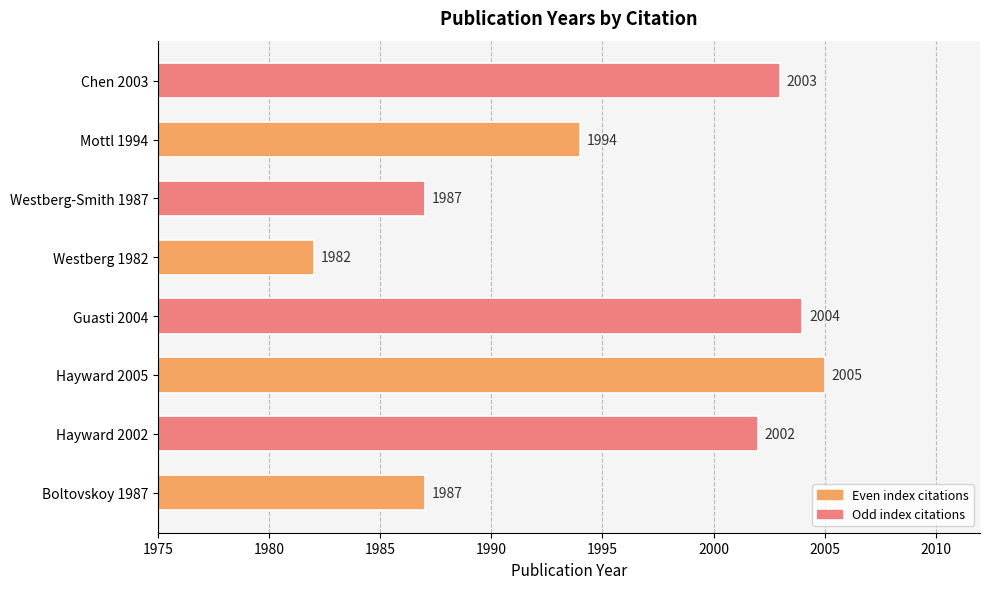

What is the change in value from Hayward 2005 to Westberg 1982?

-23